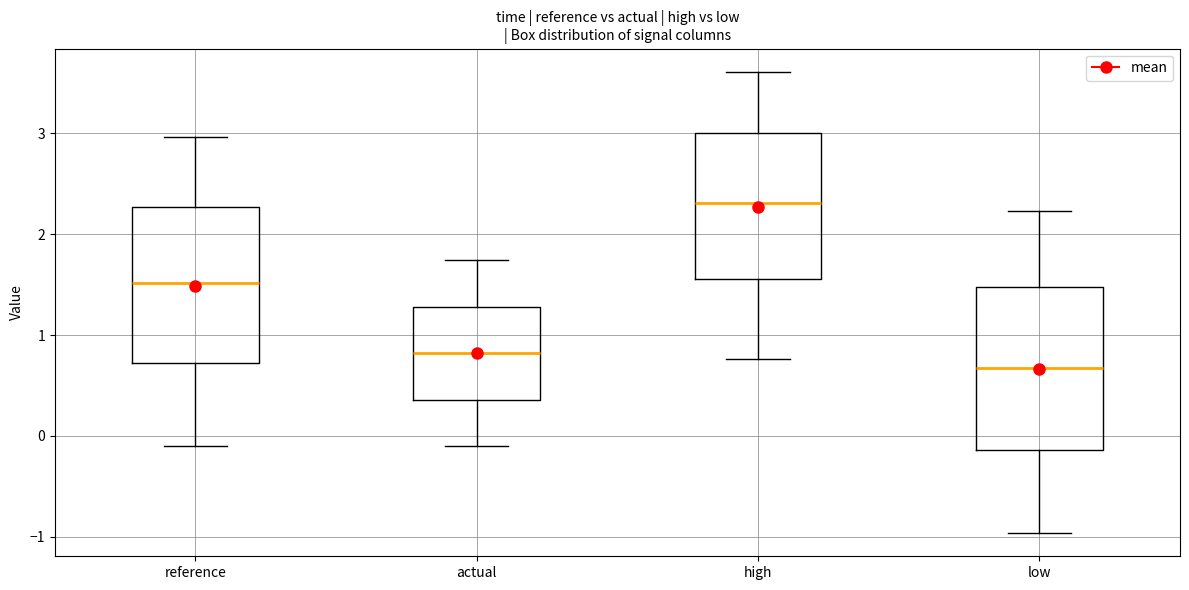

Which box has the highest median line?

high